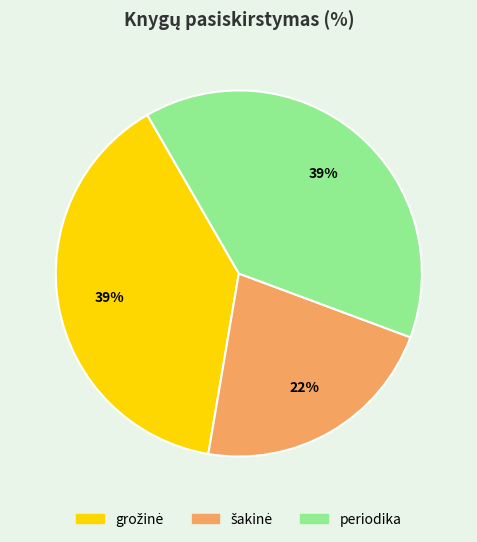

To the nearest percent, what portion does periodika represent?

39%